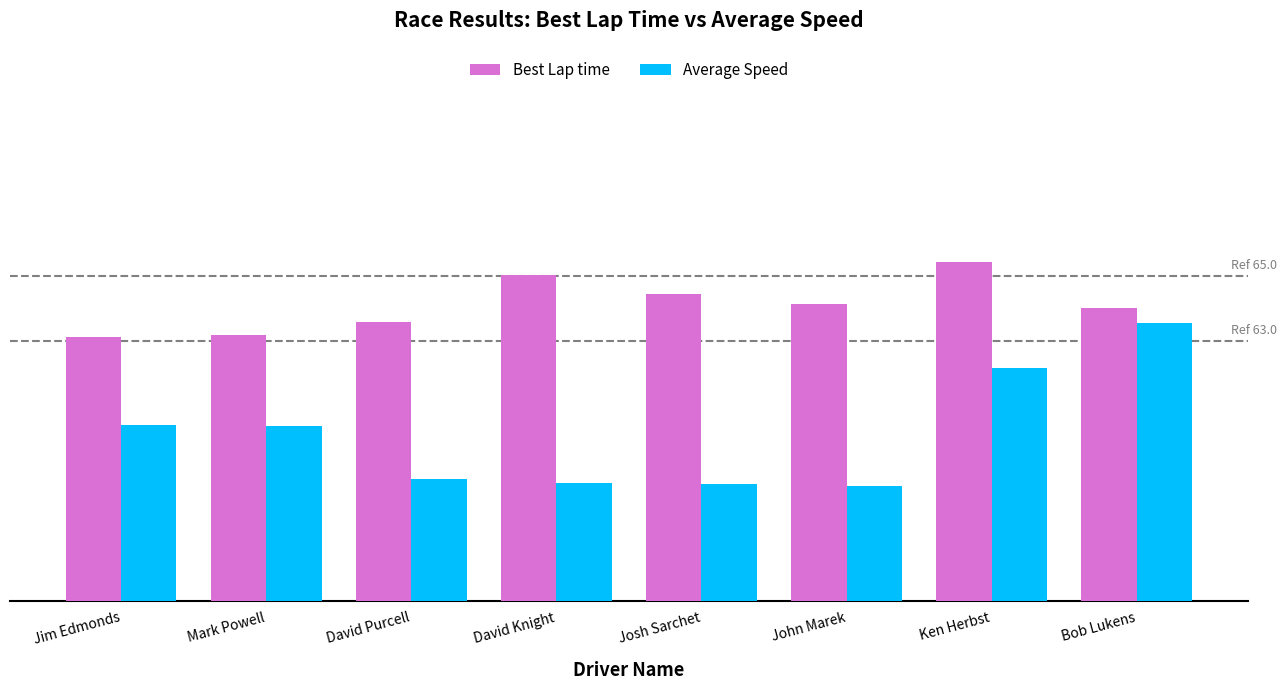

Does the chart contain any negative values?

No